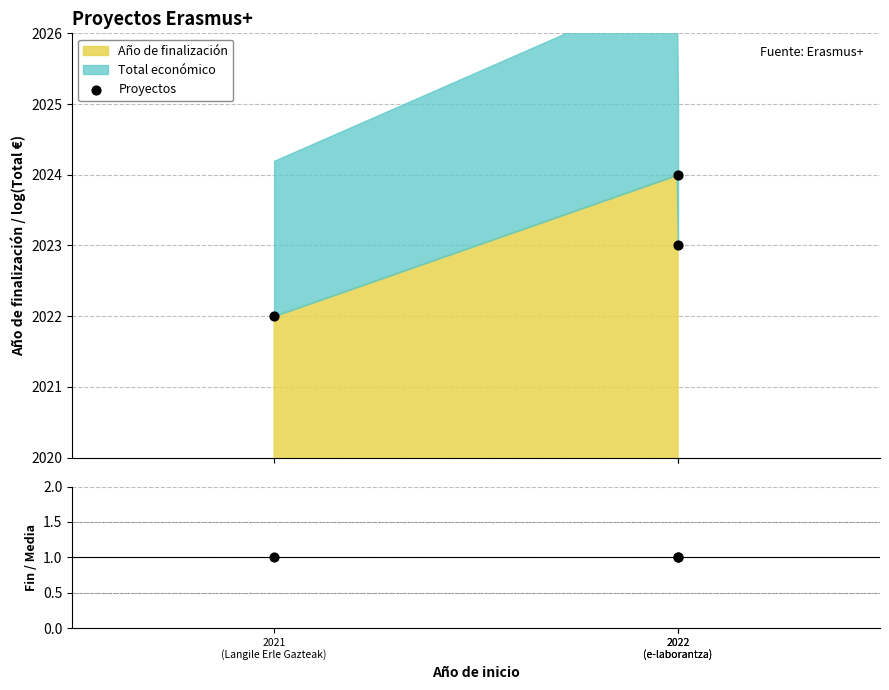

Which series has the largest Y range (max minus min)?

Proyectos